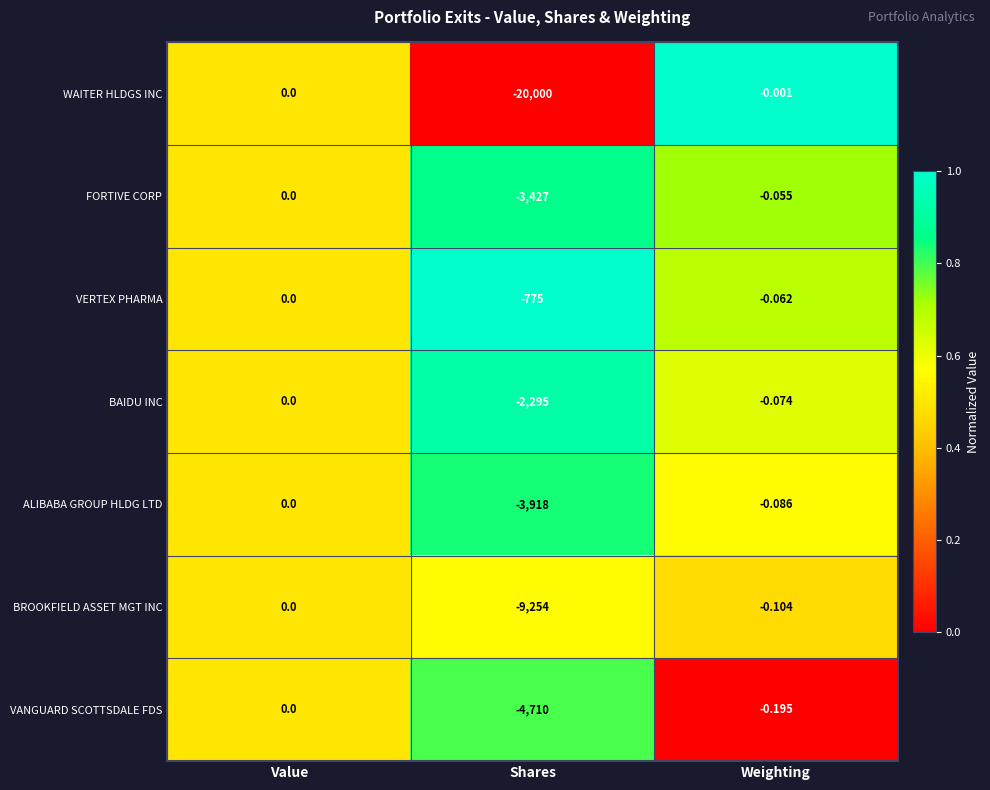

Which label corresponds to the smallest value in the chart?

Shares